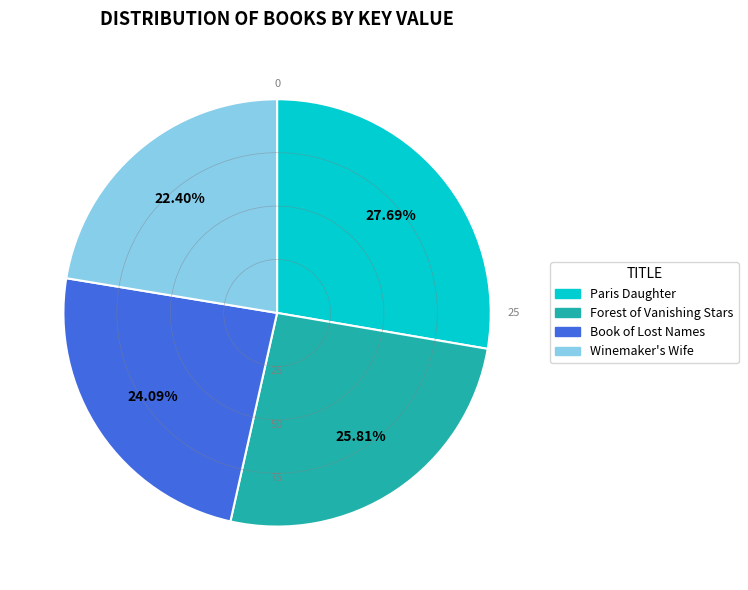

The Winemaker's Wife slice represents 30% of the pie. True or false?

False